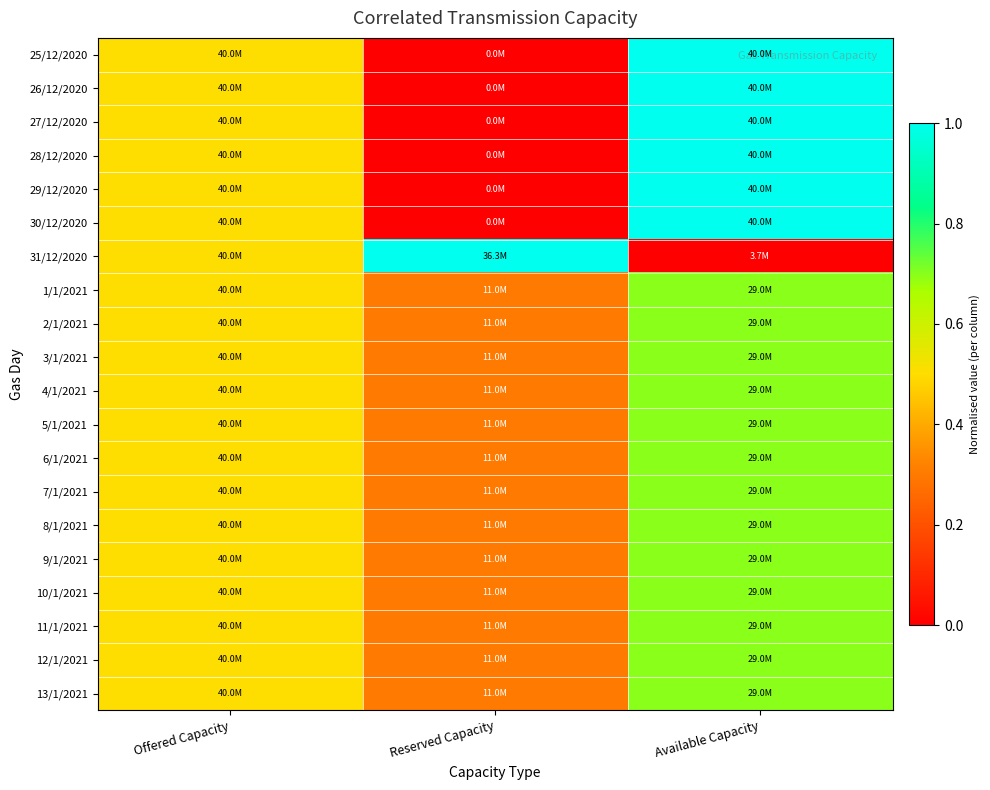

Which category has the highest value across all series?

Available Capacity